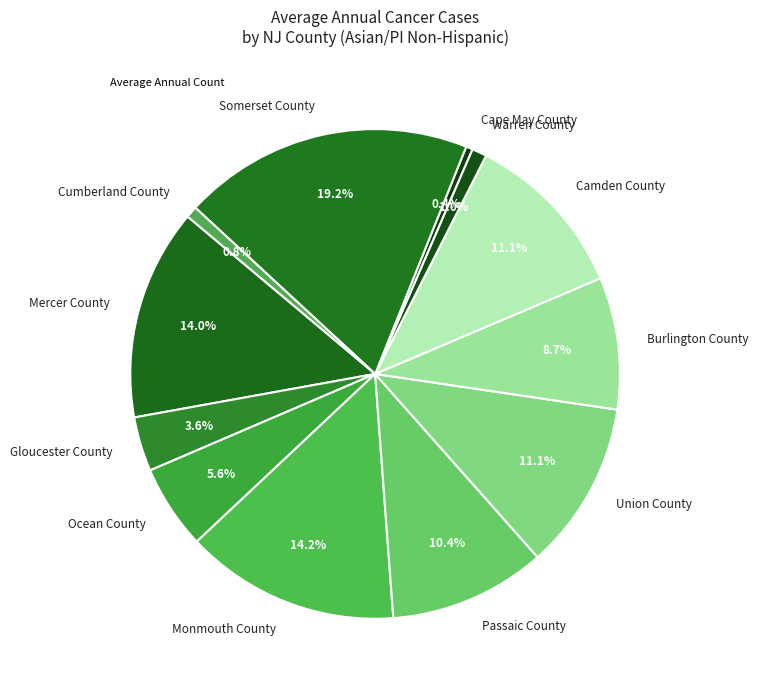

What percentage is the Passaic County slice, to the nearest percent?

10%